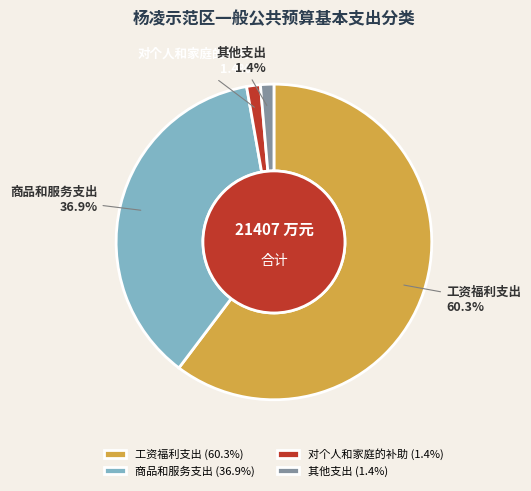

Which has a higher value, 工资福利支出 (60.3%) or 其他支出 (1.4%)?

工资福利支出 (60.3%)